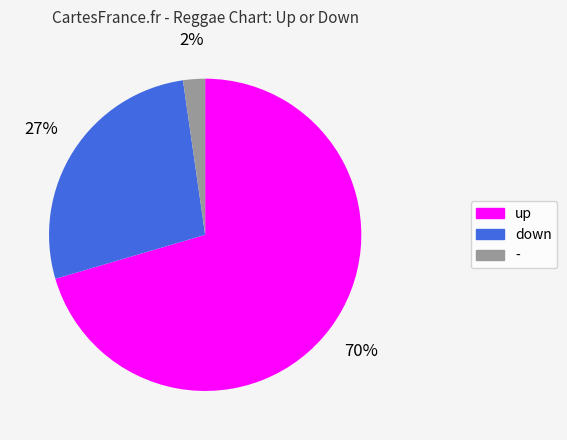

Rank the categories by value from highest to lowest.

up, down, -